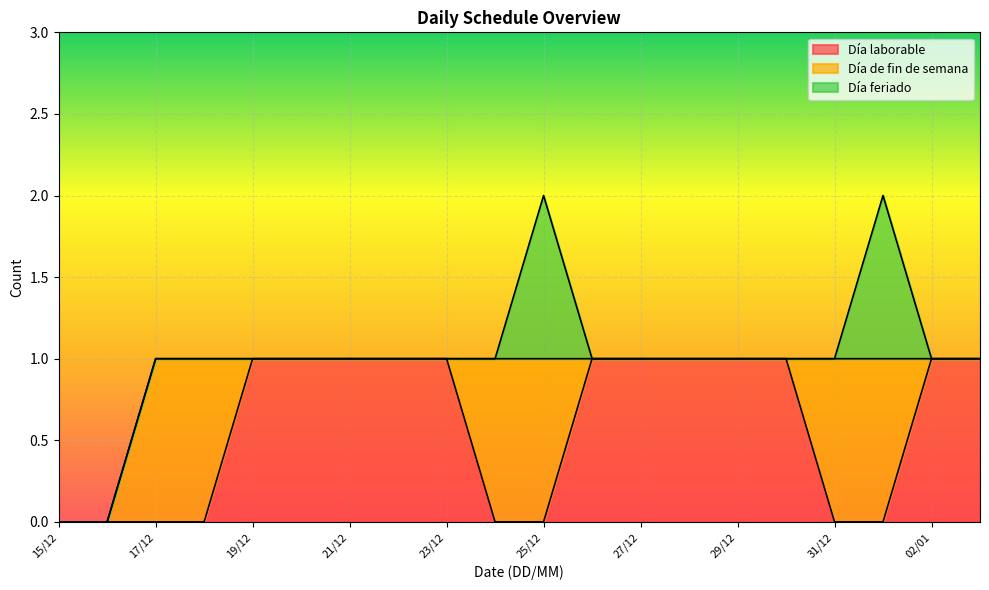

Is it true that Día laborable equals 2 at 22/12?

False